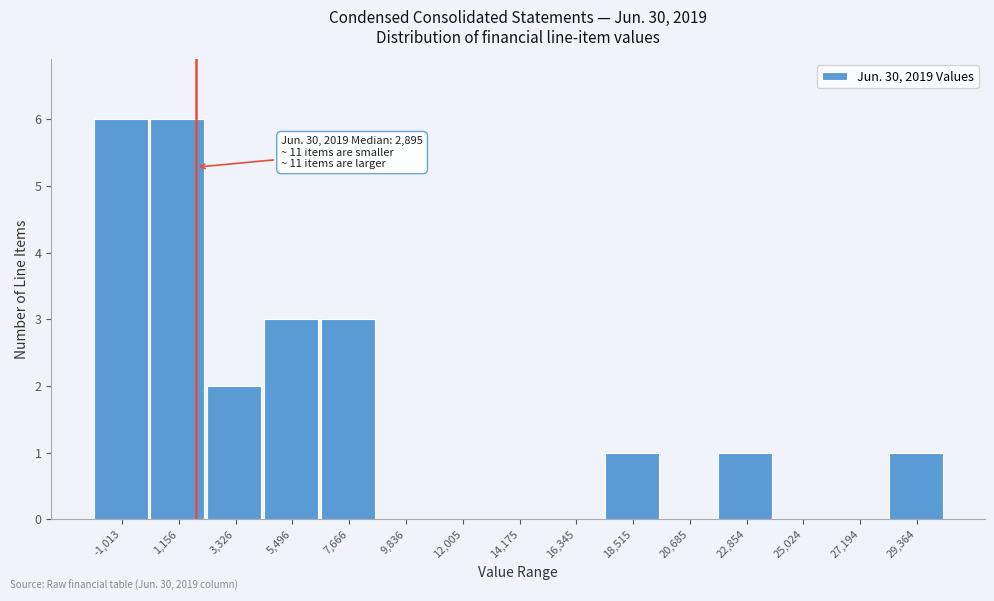

Reading right to left, transcribe all the data shown in this chart.

29,364=1	27,194=0	25,024=0	22,854=1	20,685=0	18,515=1	16,345=0	14,175=0	12,005=0	9,836=0	7,666=3	5,496=3	3,326=2	1,156=6	-1,013=6